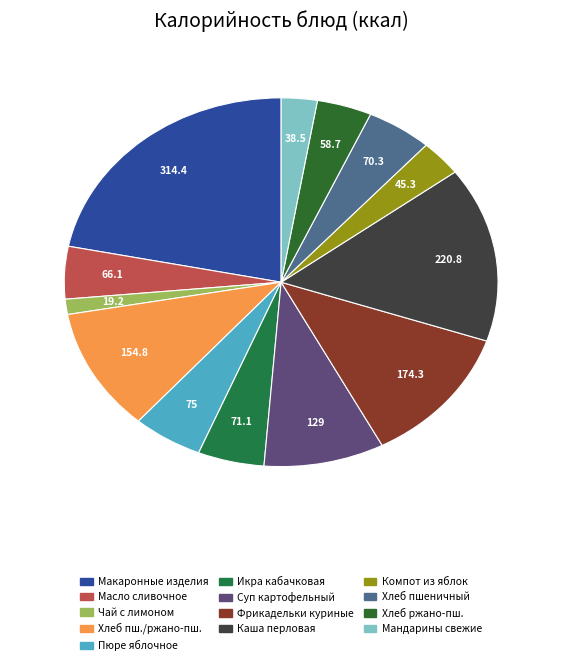

To the nearest percent, what is the difference between the largest and smallest slice percentages?

21%